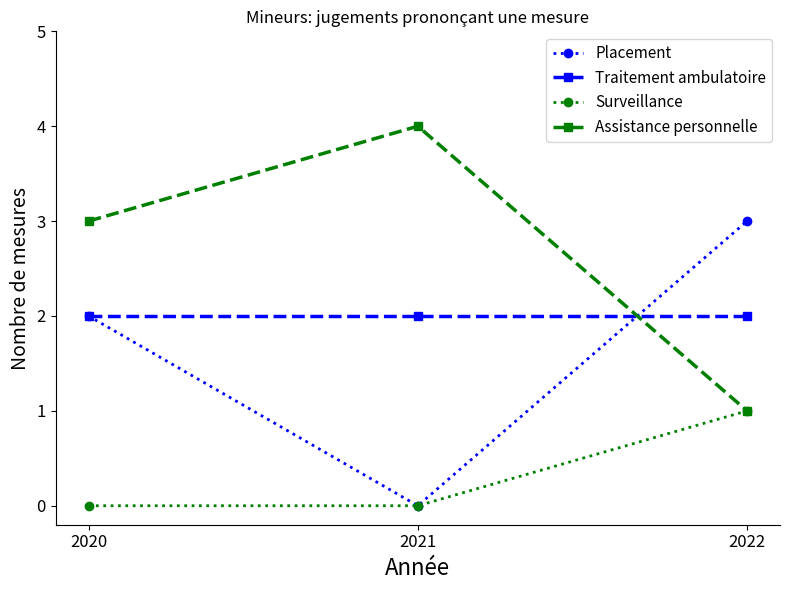

Count the number of categories in the chart.

3